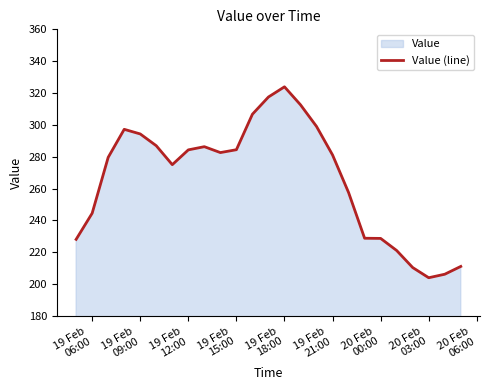

What is the difference between the maximum and minimum values?

119.9